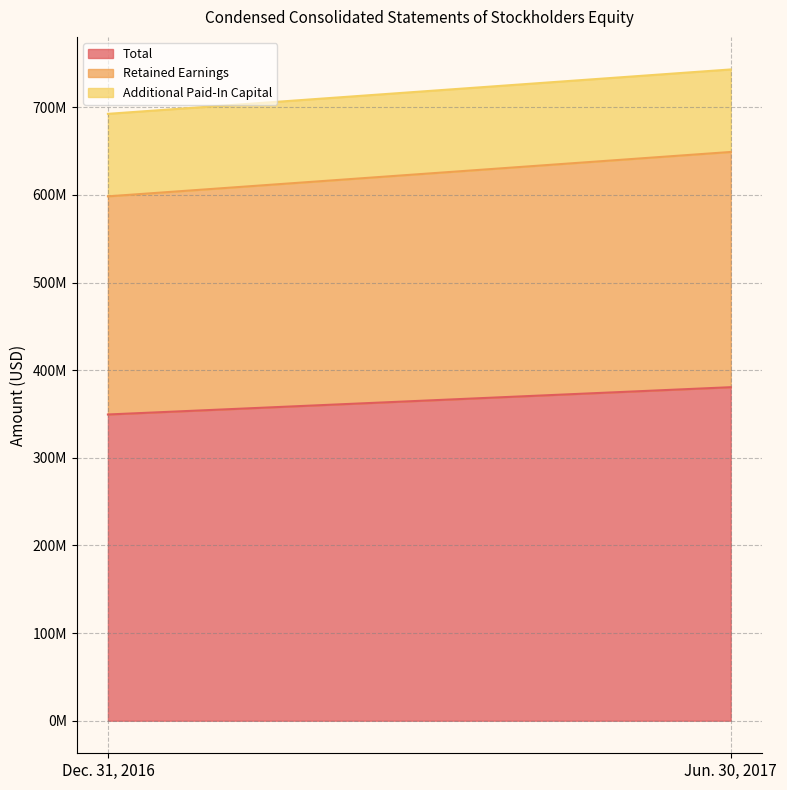

Which label corresponds to the smallest value in the chart?

Dec. 31, 2016